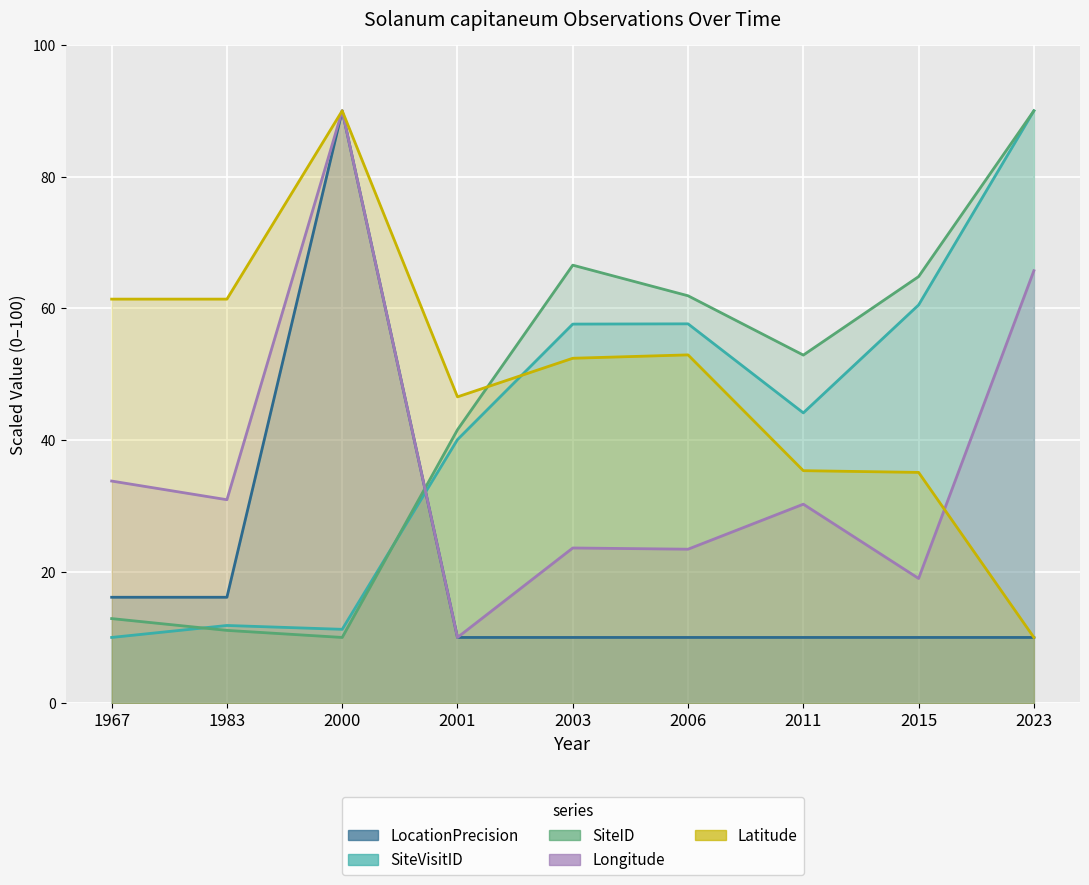

Is the value of Latitude at 2011 greater than the value of SiteVisitID at 2023?

No